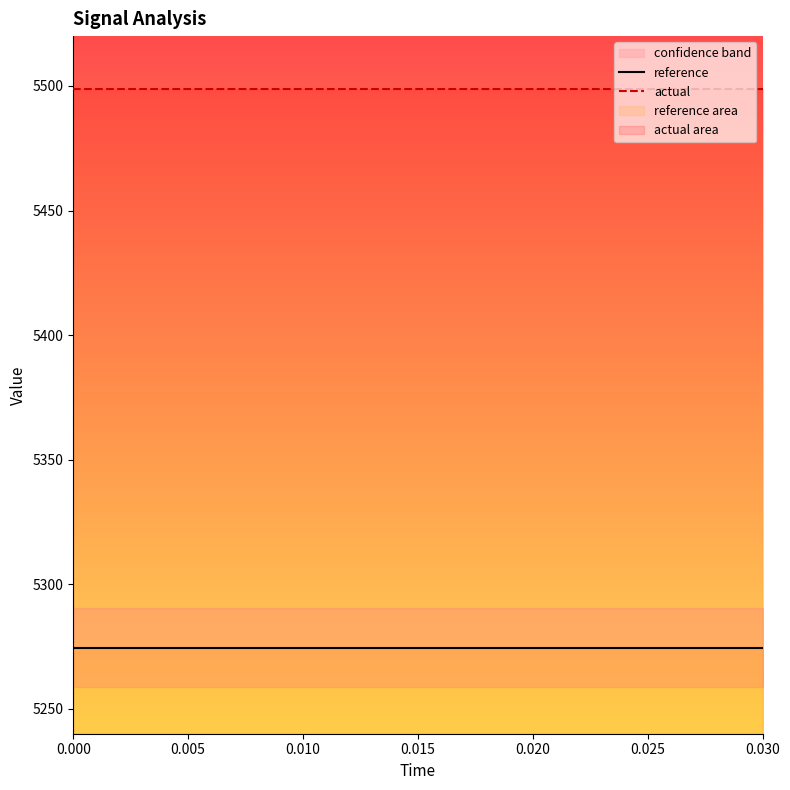

True or false: reference and actual cross at least once.

False